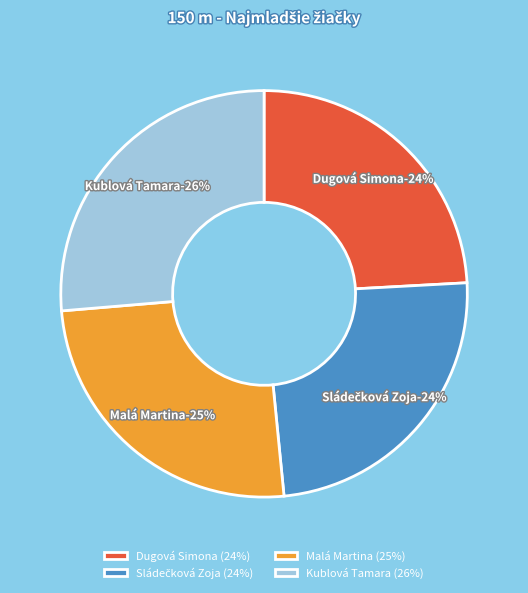

To the nearest percent, what portion does Malá Martina represent?

25%